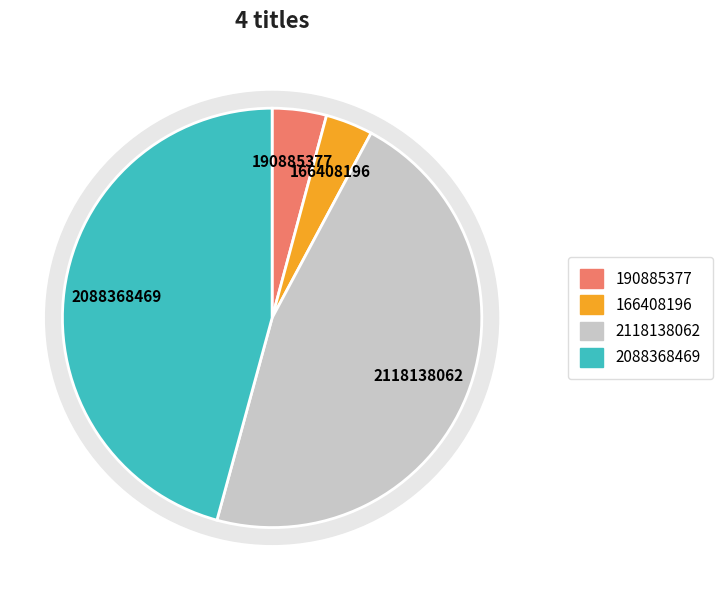

Does Bonnie and Clyde account for over 50% of the chart?

No